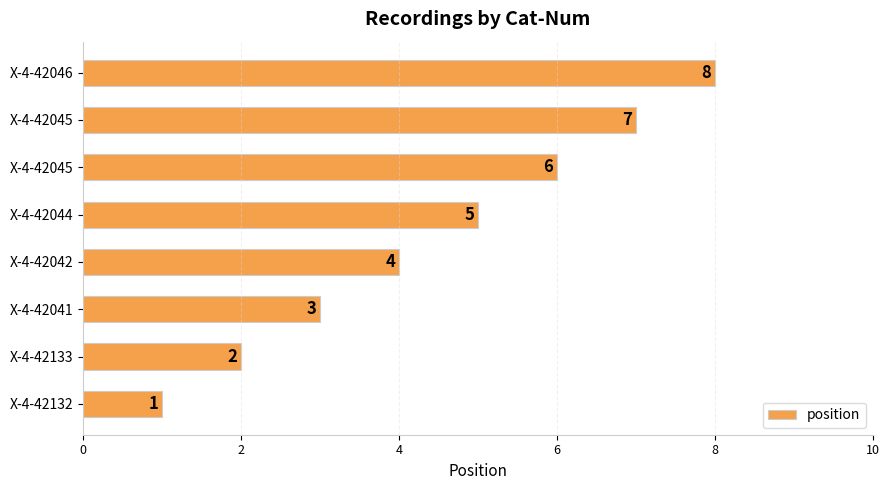

What is the average value?

4